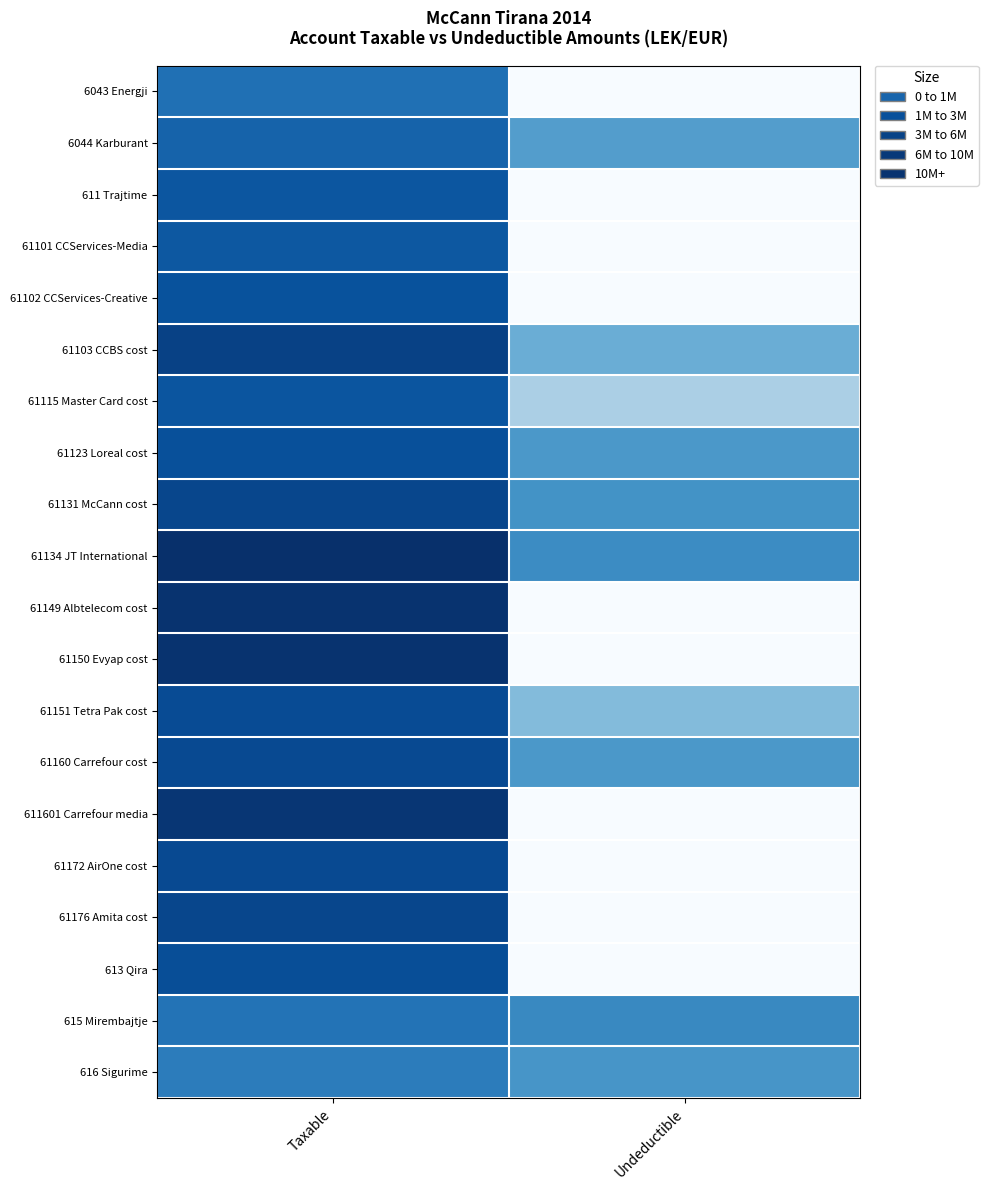

What is the greatest value displayed?

16.5